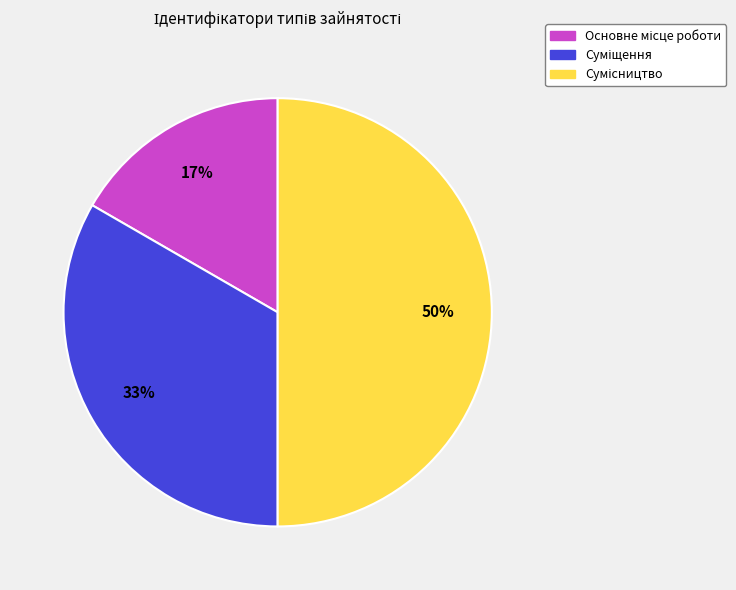

To the nearest percent, what is the average slice percentage?

33%